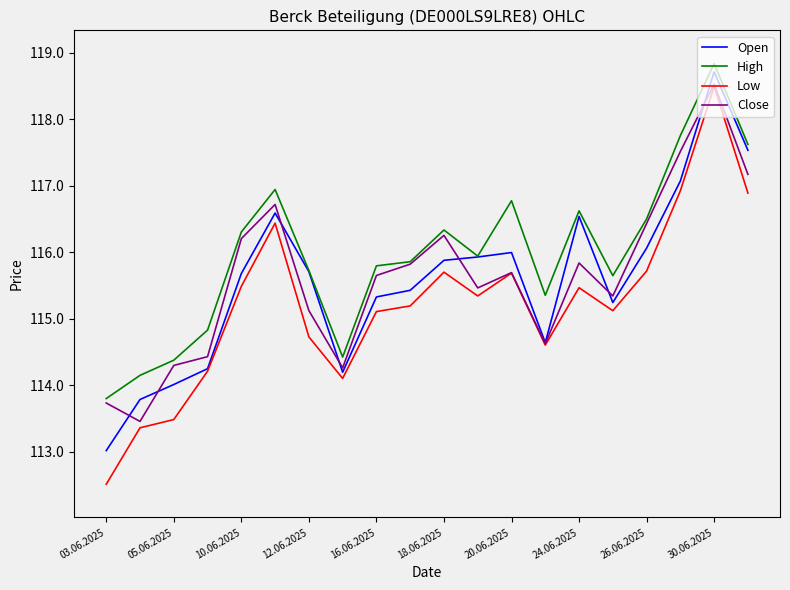

Which series has the widest spread of values?

Low